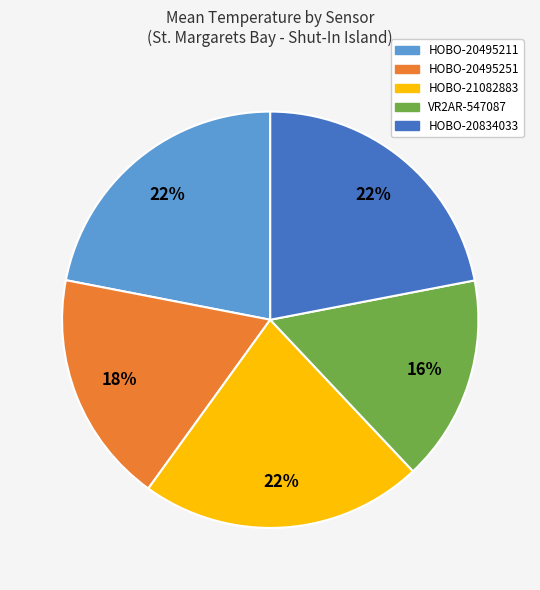

How many slices are in this pie chart?

5